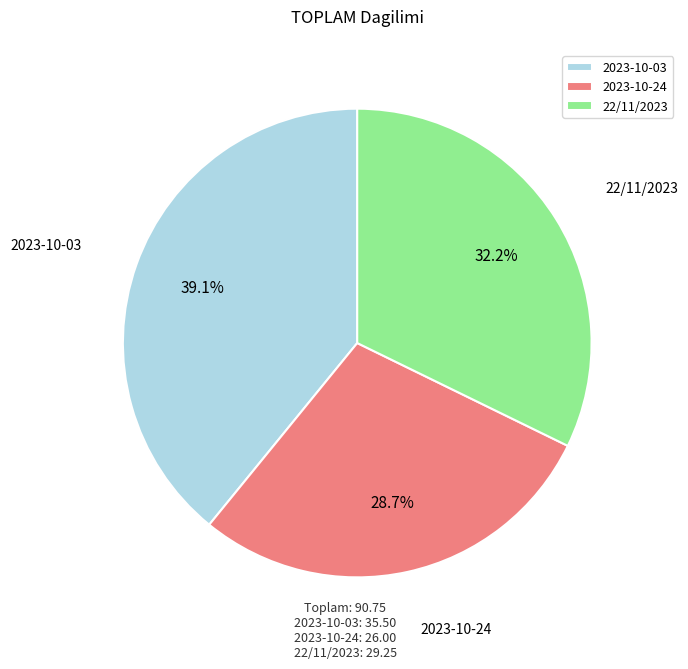

The 2023-10-03 slice represents 49% of the pie. True or false?

False